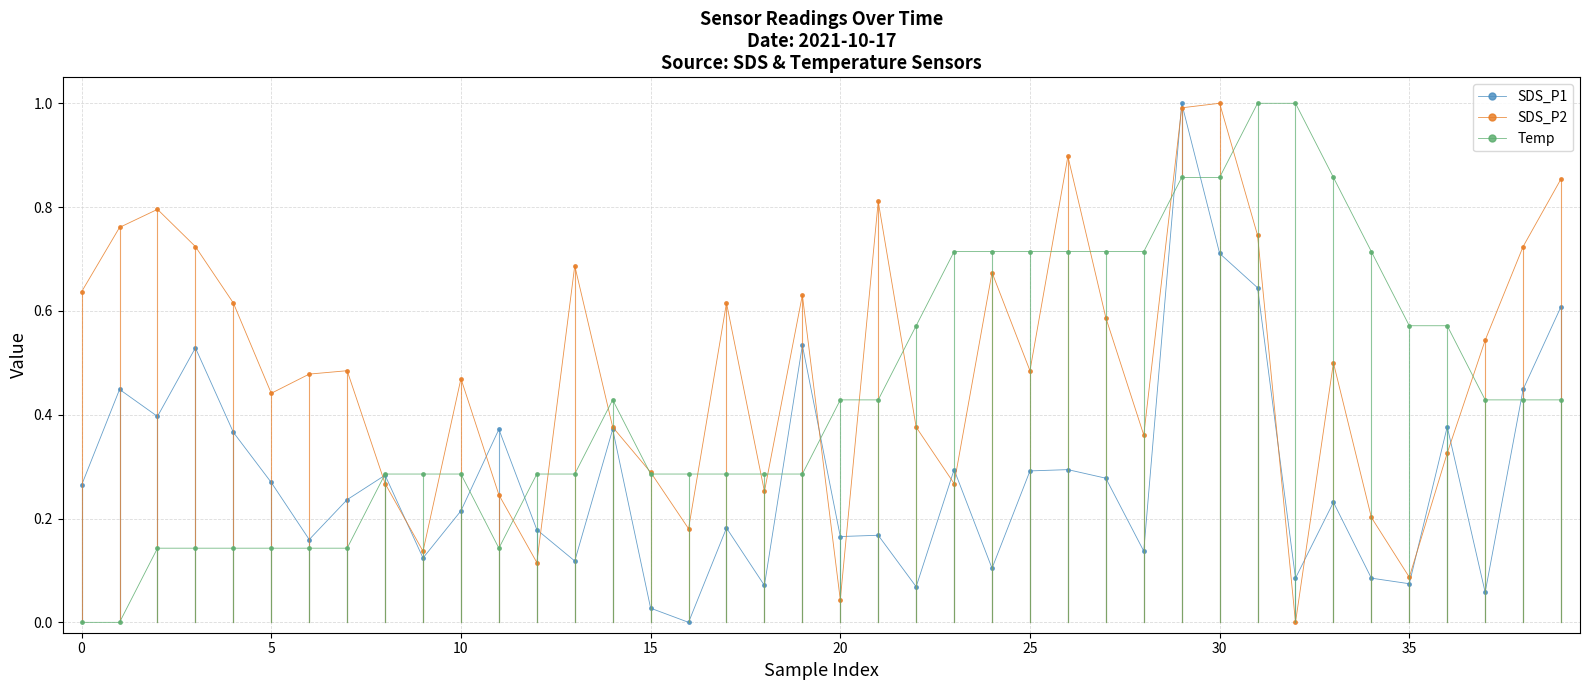

List the series in order of their overall mean, highest first.

SDS_P2, Temp, SDS_P1